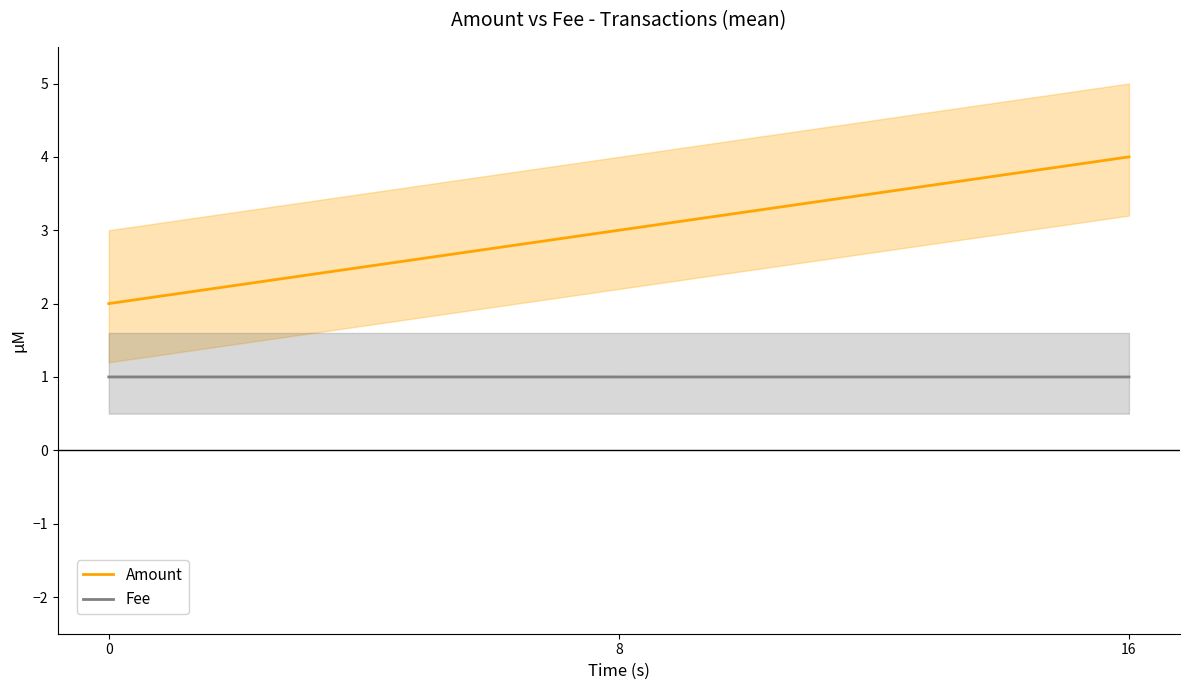

What is the approximate value of Fee at 8?

1.0